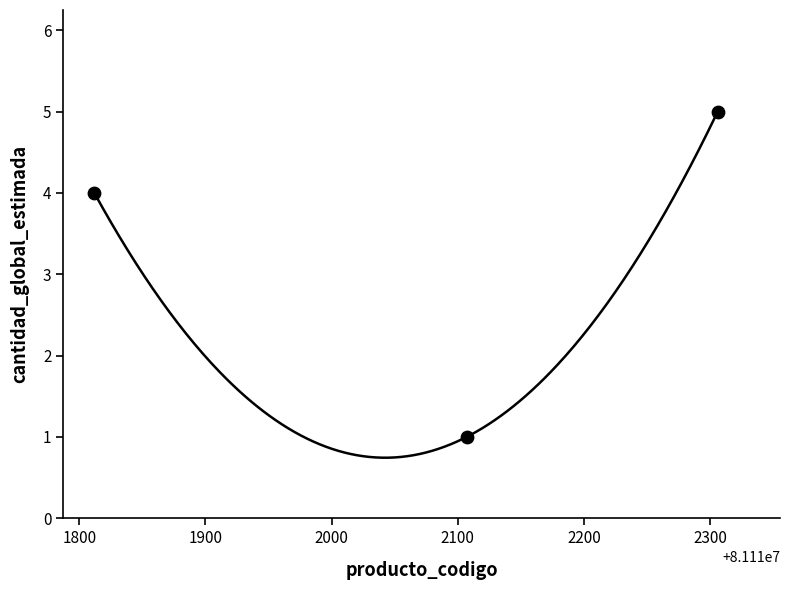

What is the ratio of the value at 81112306 to the value at 81111812?

1.2